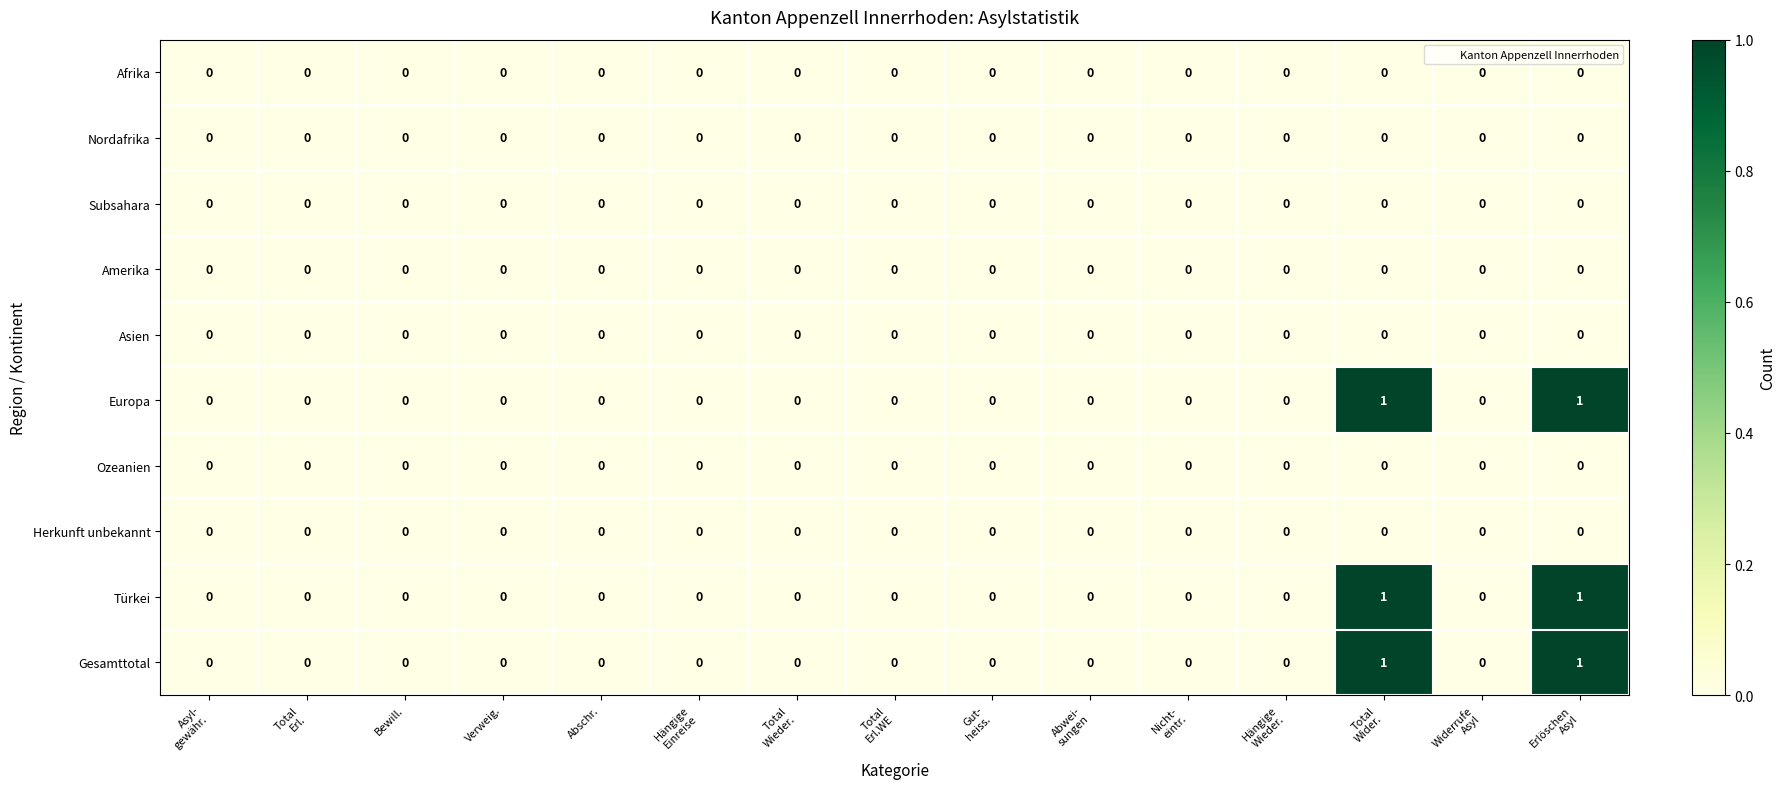

Count the Gesamttotal values in the range 0 to 1.

15